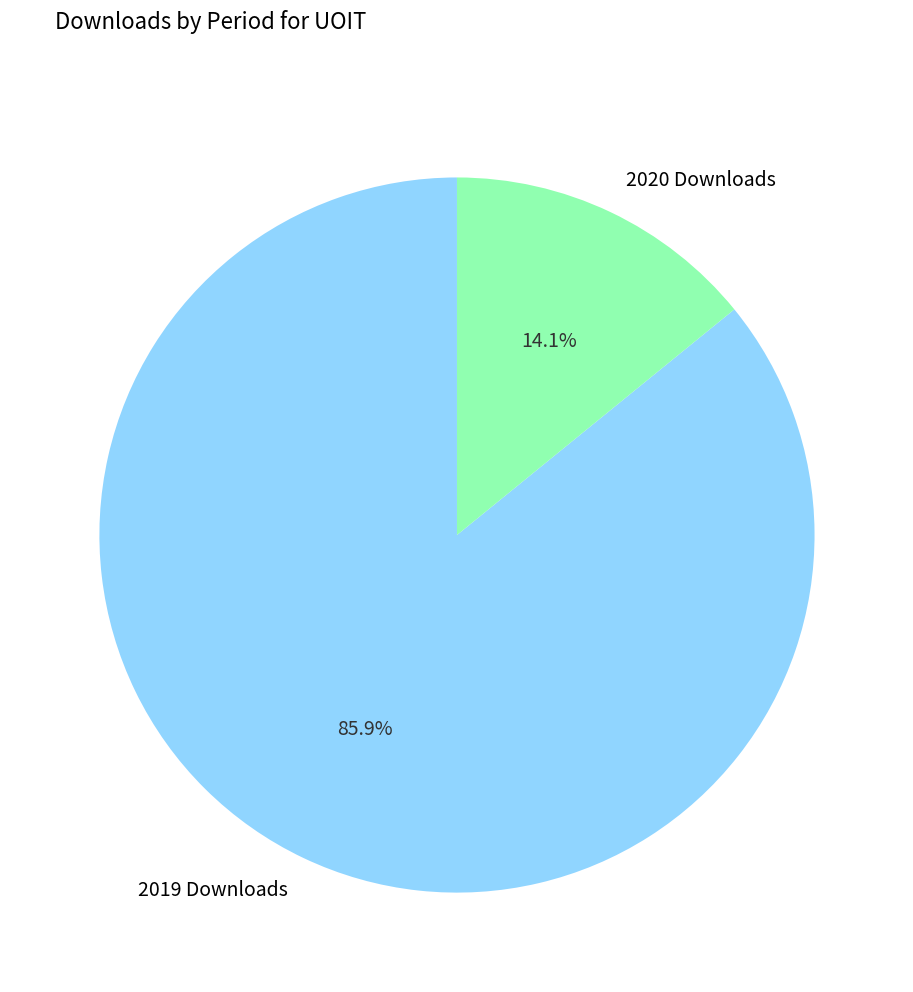

Count the number of slices in the pie.

2